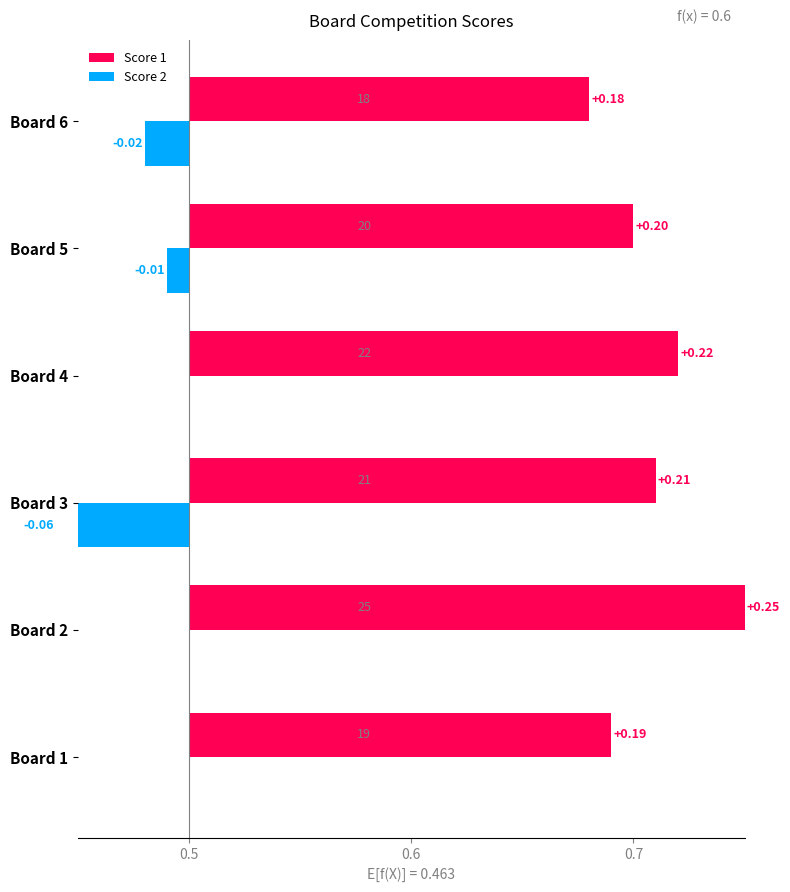

How many bars are there in total?

12